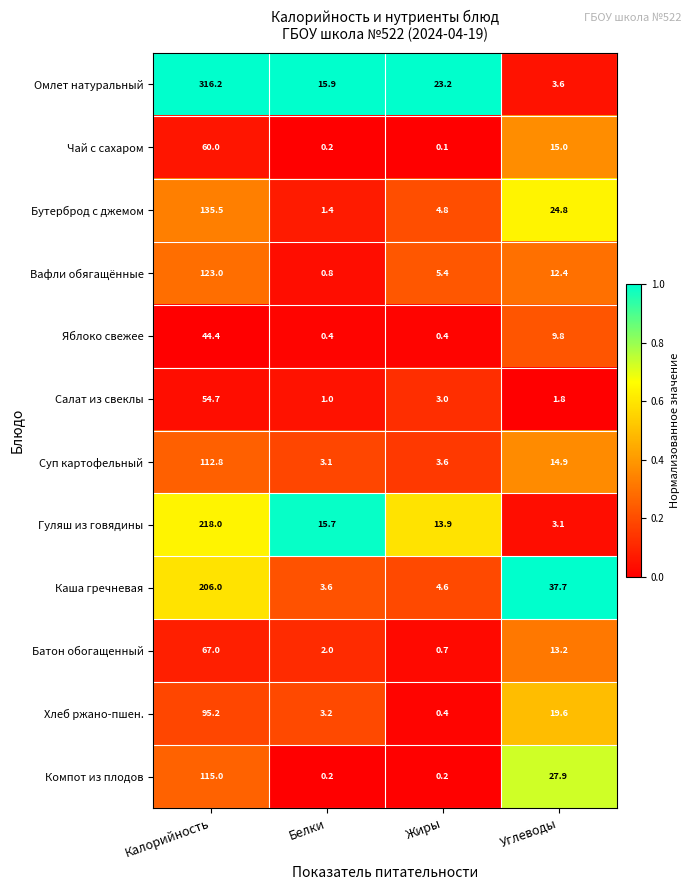

How many categories are shown in the chart?

4